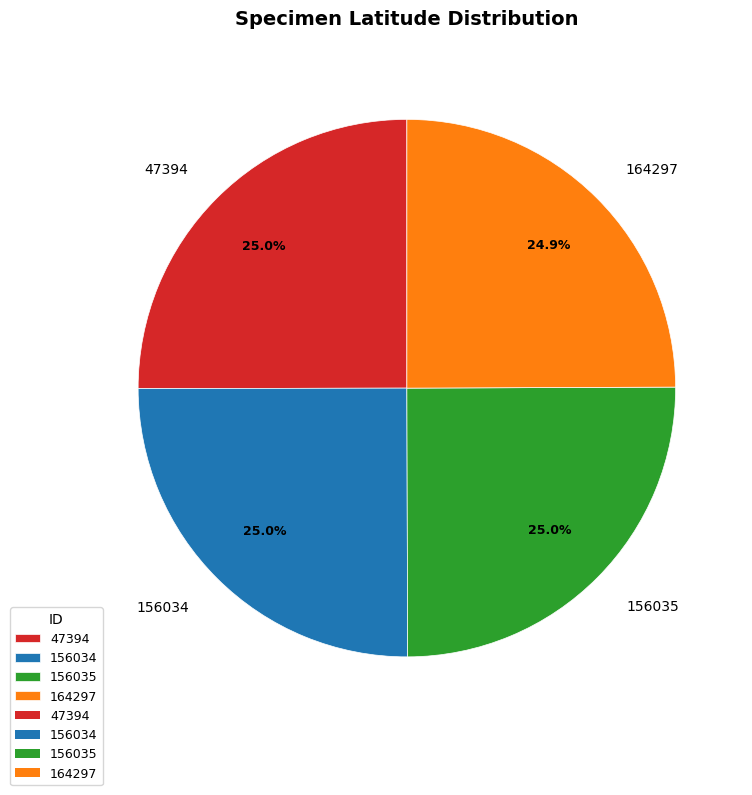

Is 164297 the majority of the pie?

No